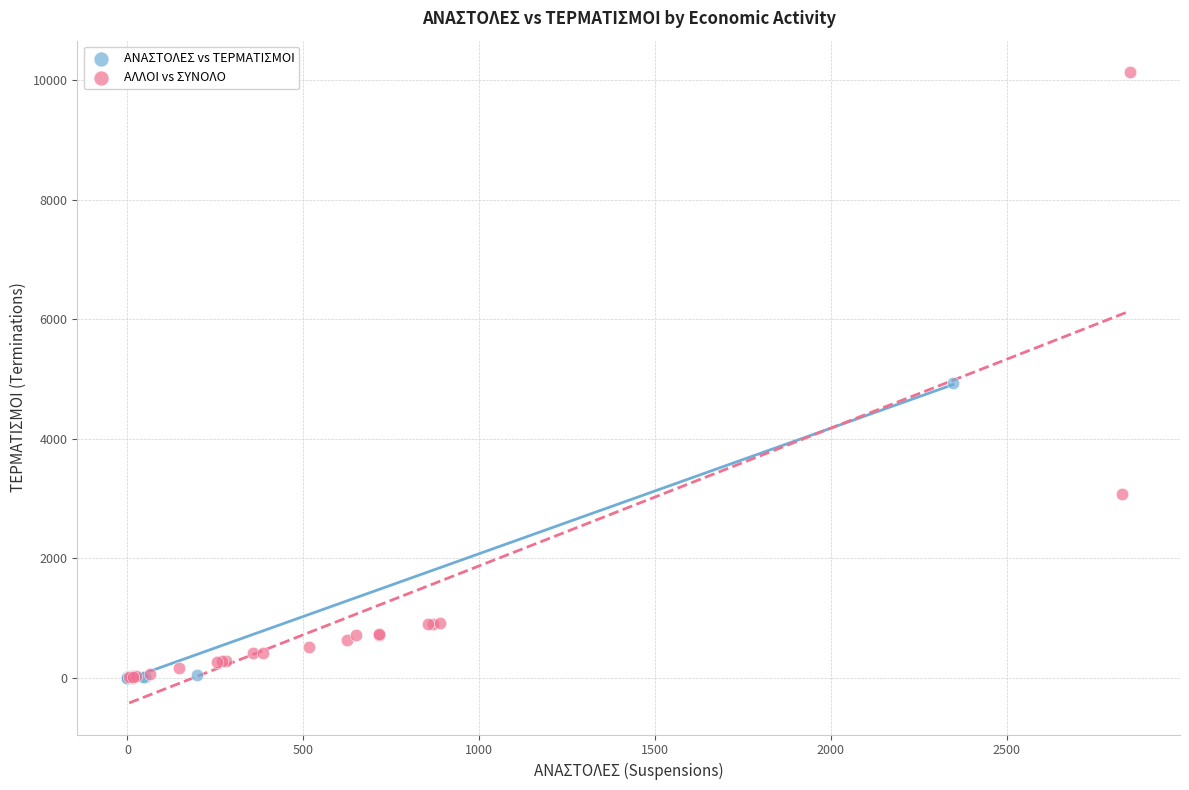

Which series has the widest spread of Y values?

ΑΛΛΟΙ vs ΣΥΝΟΛΟ